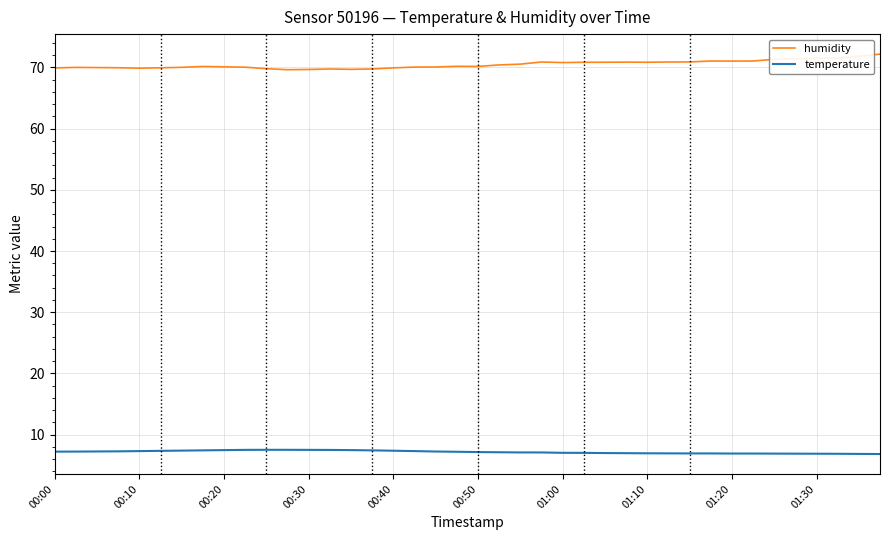

True or false: humidity and temperature intersect in this chart.

False